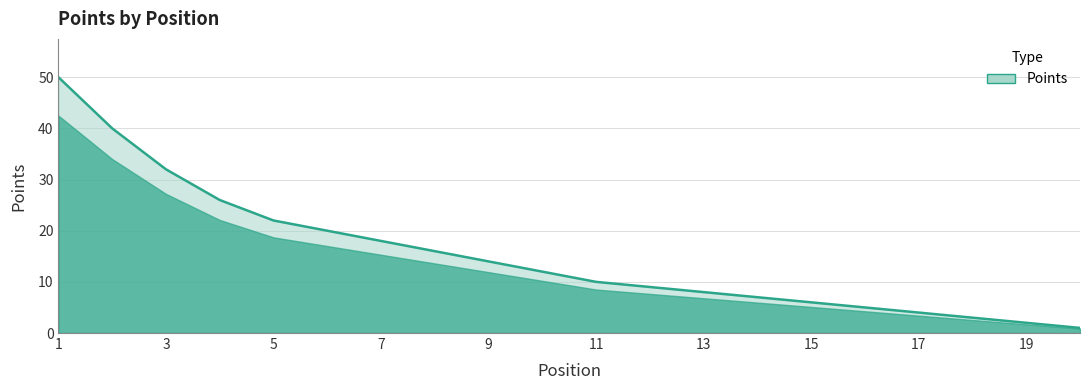

Does the chart have visible grid lines?

Yes